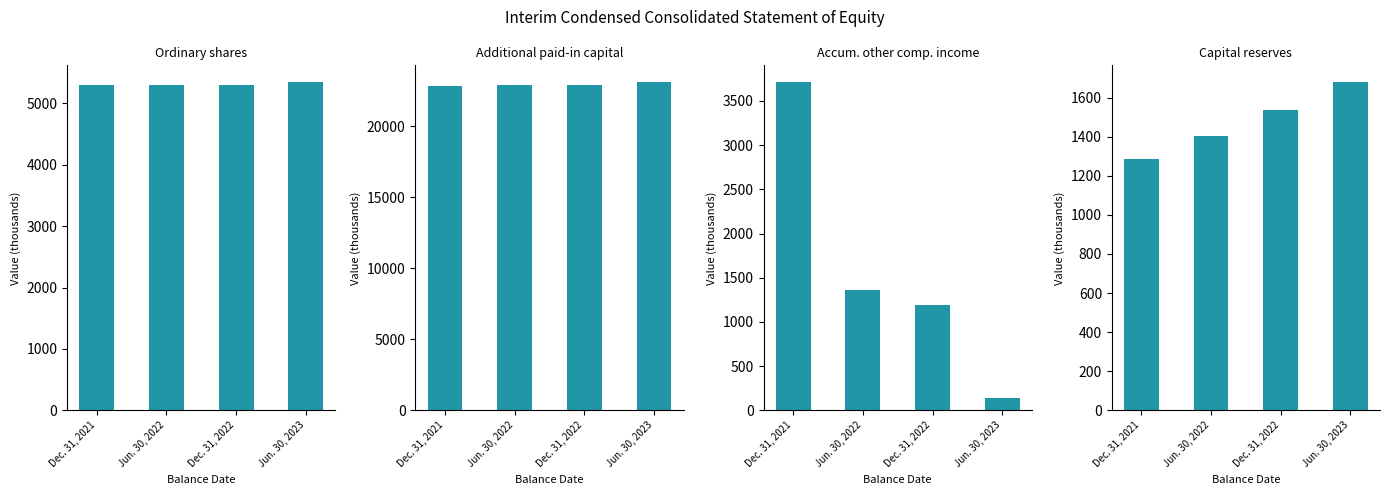

Rank the series by their maximum value, from highest to lowest.

Additional paid-in capital, Ordinary shares, Accum. other comp. income, Capital reserves